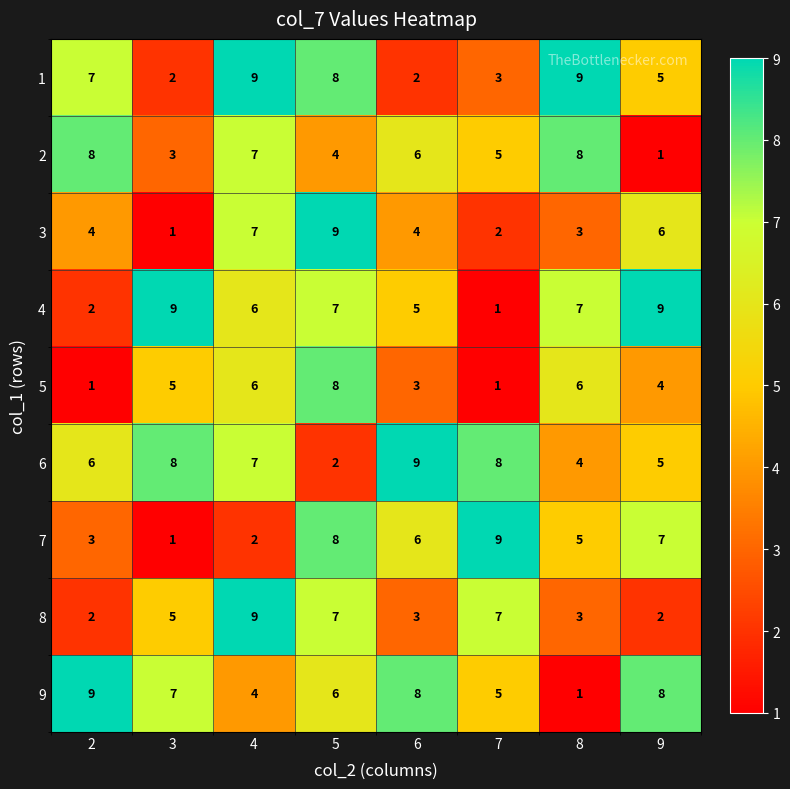

What is the difference between the maximum and second lowest values in the 9 series?

5